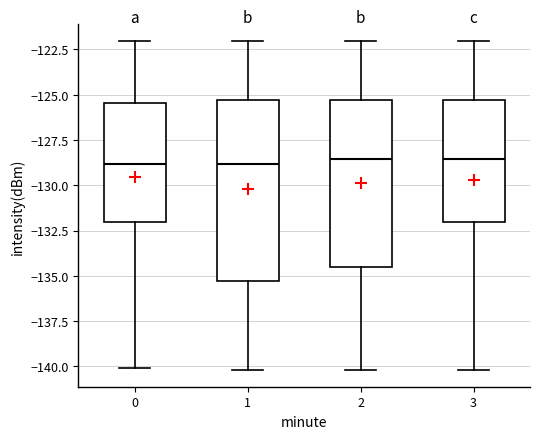

Where is the upper edge of the box at x = 2 on the y-axis? The values are not printed on the chart, so give them approximately, as read against the axis.

-125.5